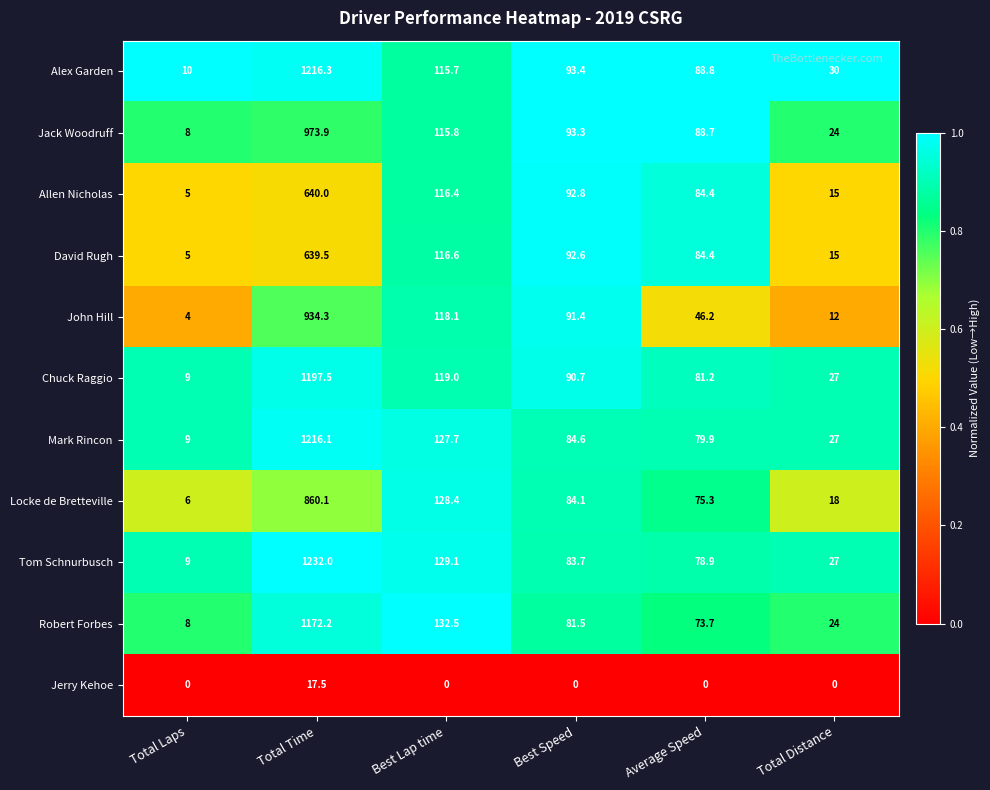

Which series changed the most between Total Laps and Best Speed?

Allen Nicholas